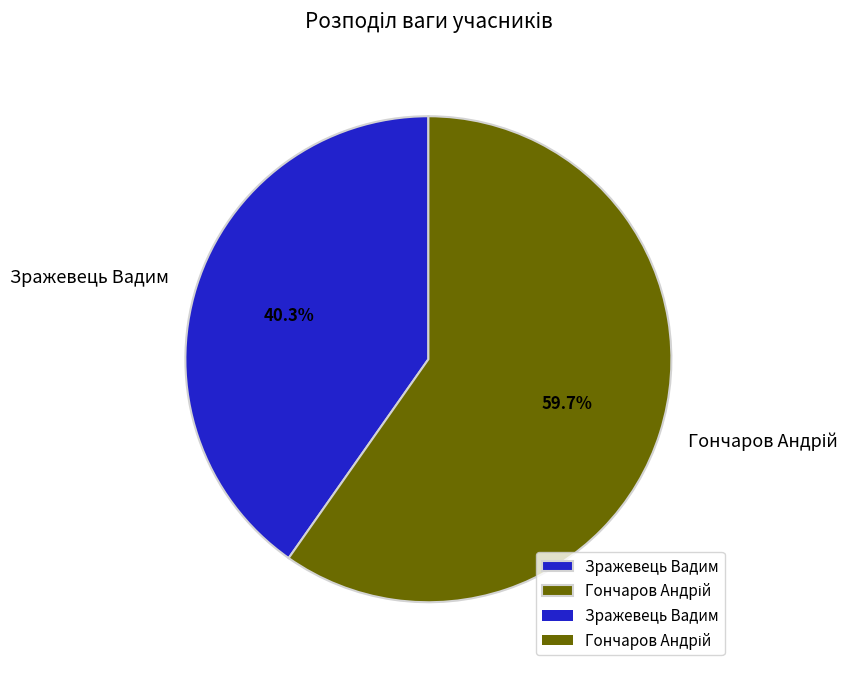

Is there a majority slice in this chart?

Yes